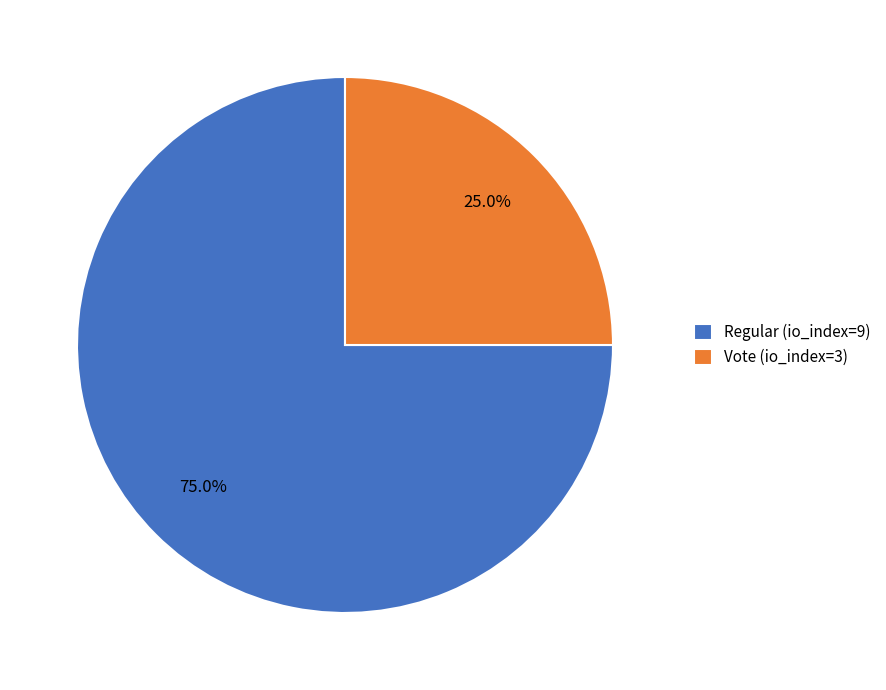

What is the largest slice in the pie chart?

Regular (io_index=9)